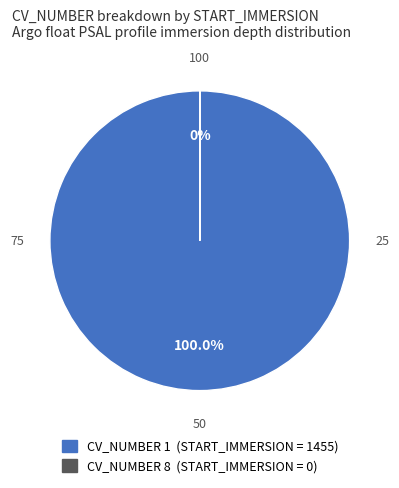

To the nearest percent, what is the difference between the CV_8 and CV_1 slice percentages?

100%